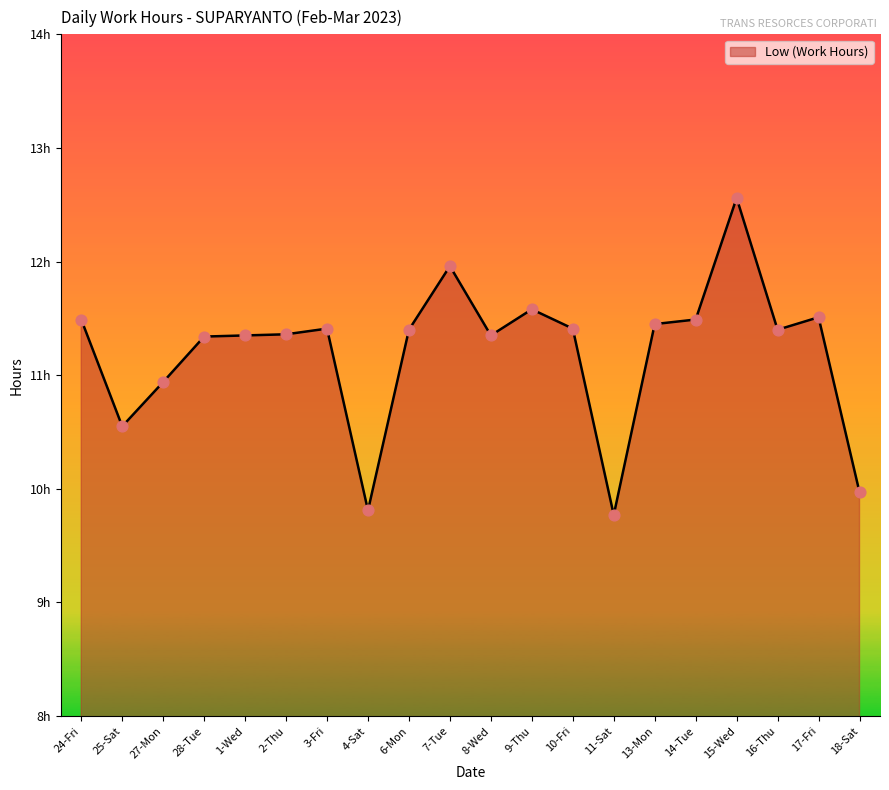

What is the ratio of the value at 14-Tue to the value at 18-Sat?

1.2